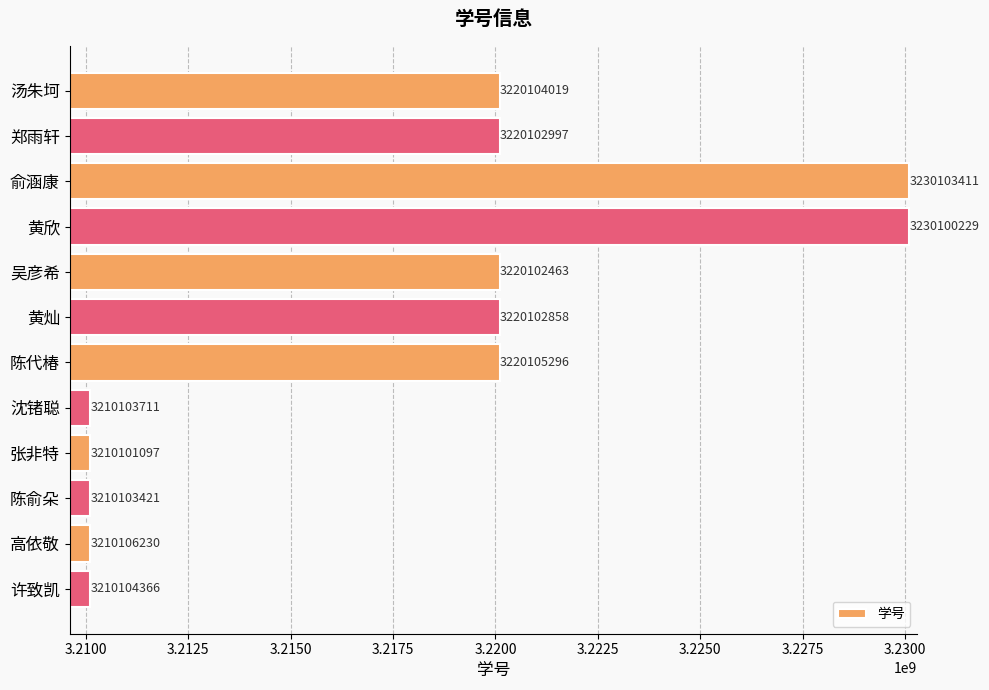

Read the value at 黄欣, to the nearest 100.

3230100200